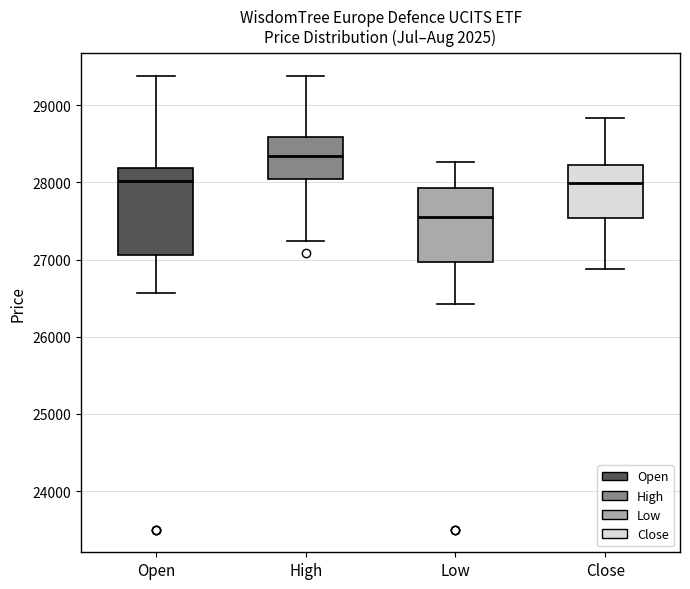

Reading left to right, transcribe this box plot: for each box, give where its median line is, the range the box spans, and where its two whiskers end, as read against the y-axis. The values are not printed on the chart, so give them approximately, as read against the axis.

Open: median 28000, box 27100 to 28200, whiskers 26600 to 29400
High: median 28300, box 28000 to 28600, whiskers 27200 to 29400
Low: median 27600, box 27000 to 27900, whiskers 26400 to 28300
Close: median 28000, box 27500 to 28200, whiskers 26900 to 28800